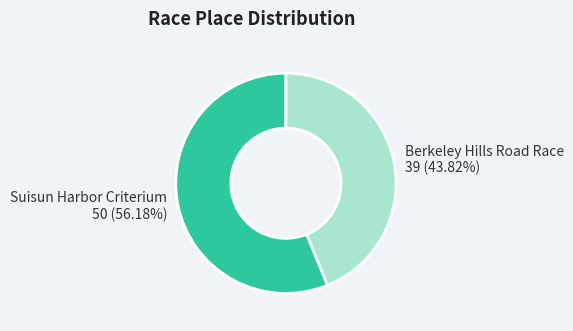

Is there a majority slice in this chart?

Yes